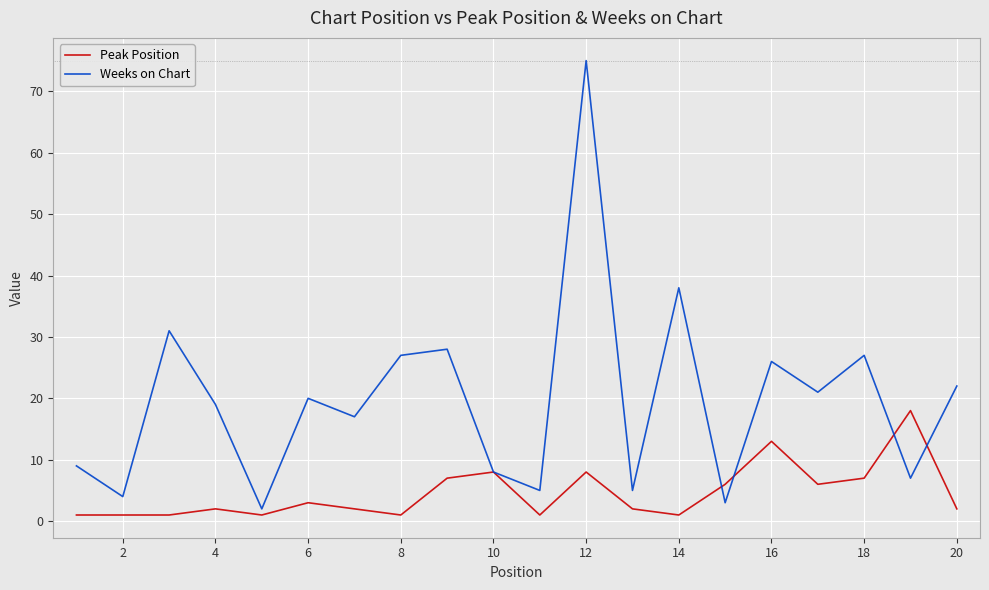

Which series has the largest range (max minus min)?

Weeks on Chart